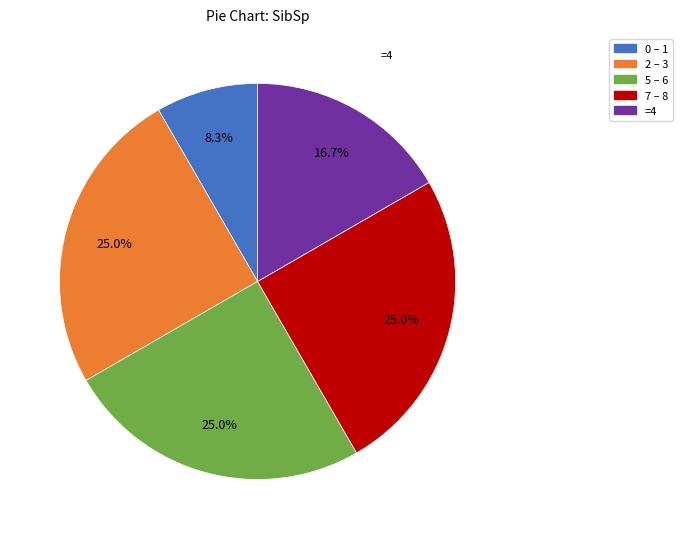

Count the number of slices in the pie.

5